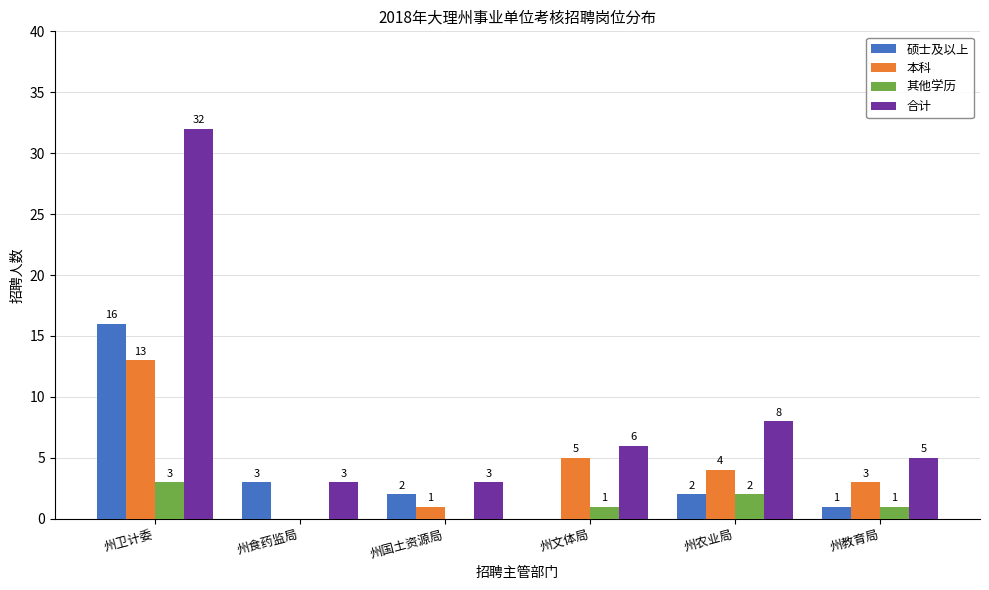

Reading left to right, what are all the values shown in this chart?

硕士及以上: 16	3	2	0	2	1
本科: 13	0	1	5	4	3
其他学历: 3	0	0	1	2	1
合计: 32	3	3	6	8	5